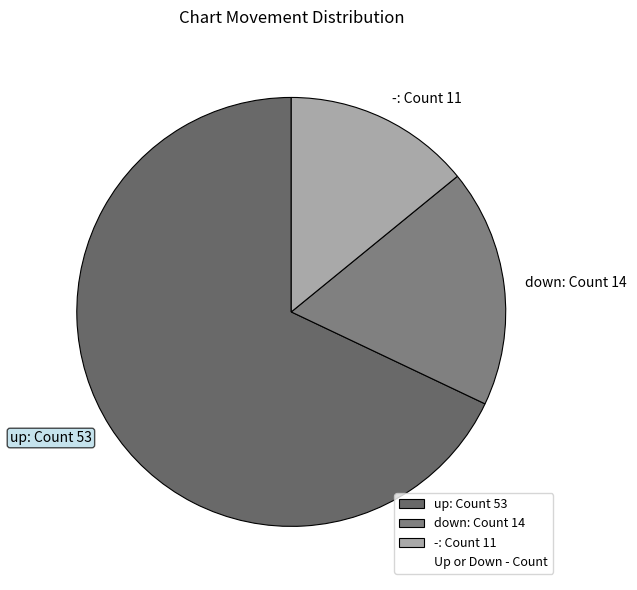

True or false: -: Count 11 accounts for 4% of the total.

False